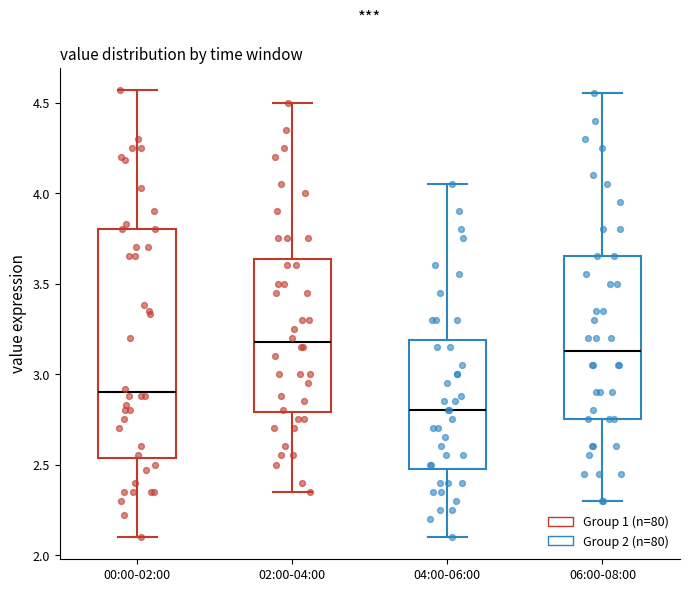

Which box is the tallest, from its lower edge to its upper edge?

00:00-02:00